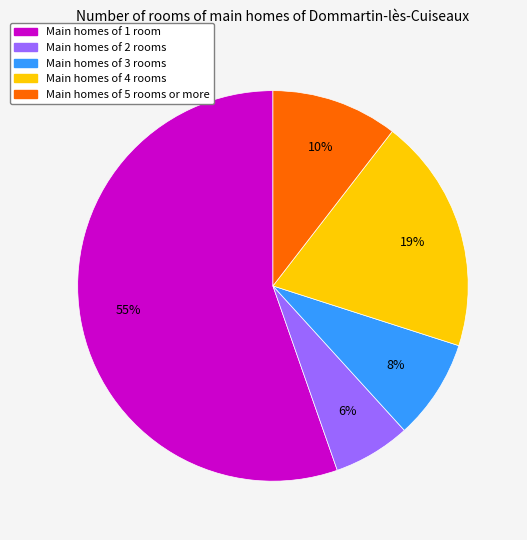

How many segments does this pie chart have?

5